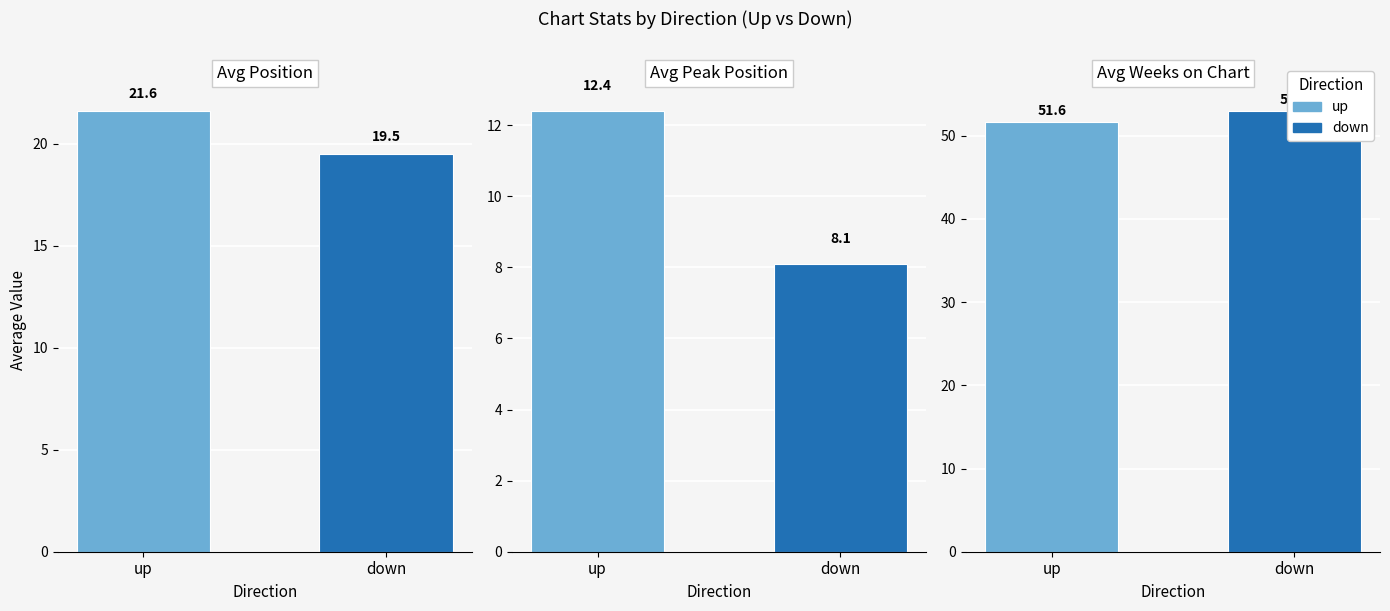

What is the label of the 1st bar from the right?

down